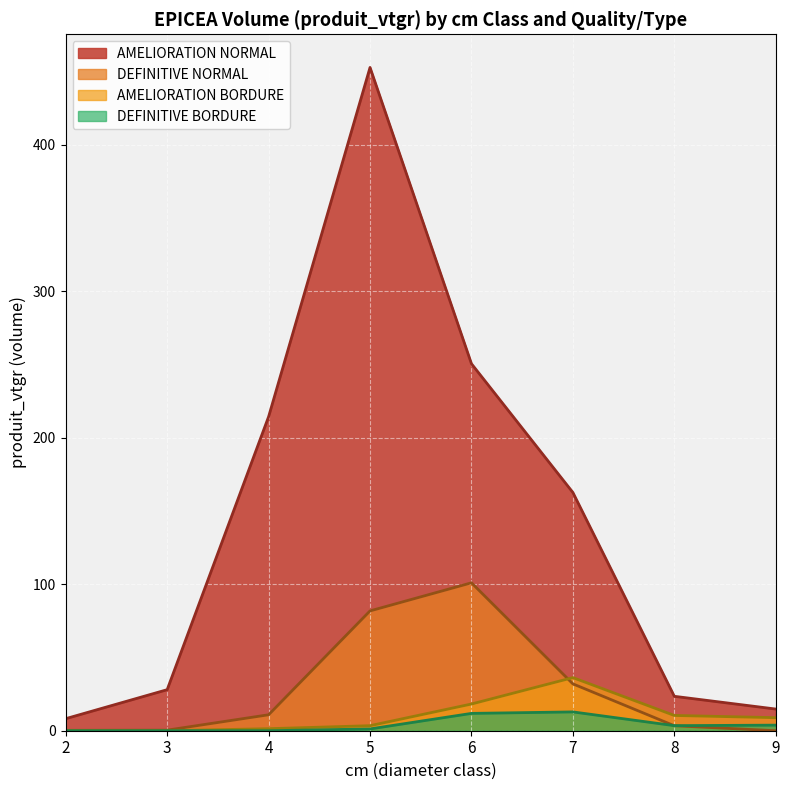

List the series in order of their peak value, highest first.

AMELIORATION NORMAL, DEFINITIVE NORMAL, AMELIORATION BORDURE, DEFINITIVE BORDURE